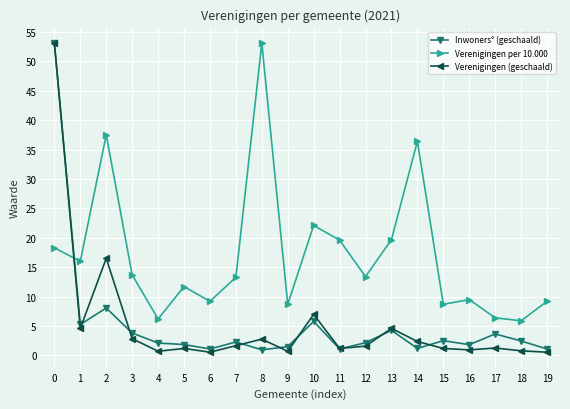

What is the difference between the second highest and second lowest values in the Inwoners° (geschaald) series?

7.0